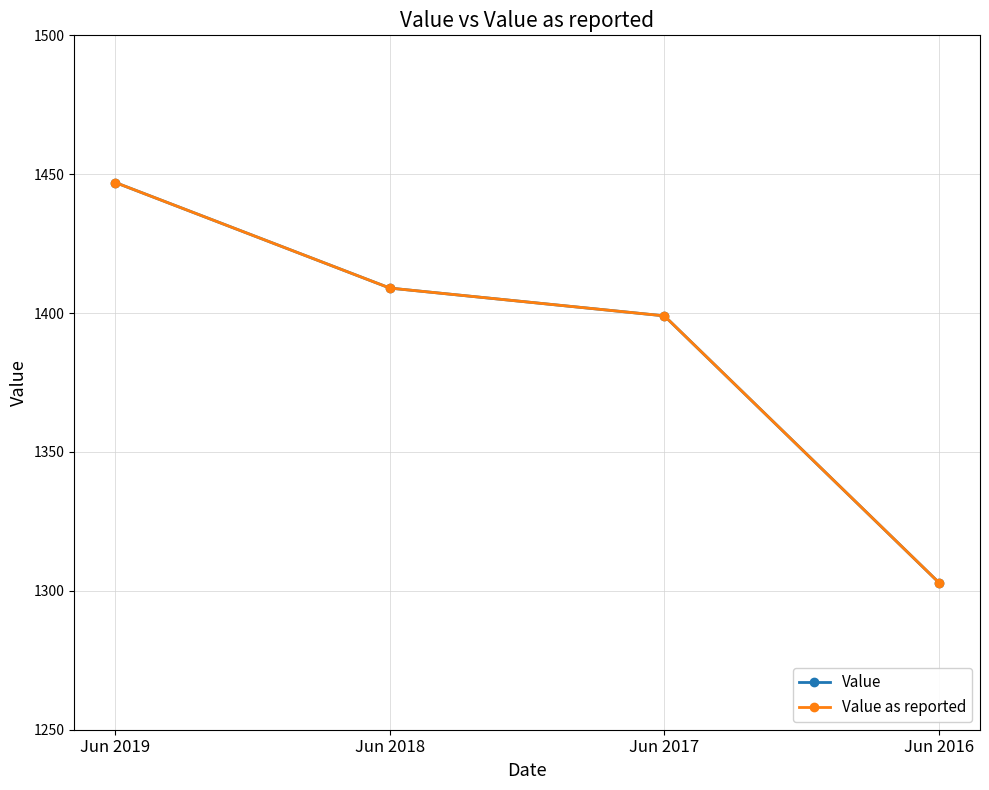

Is this an area chart (filled region under the line)?

No